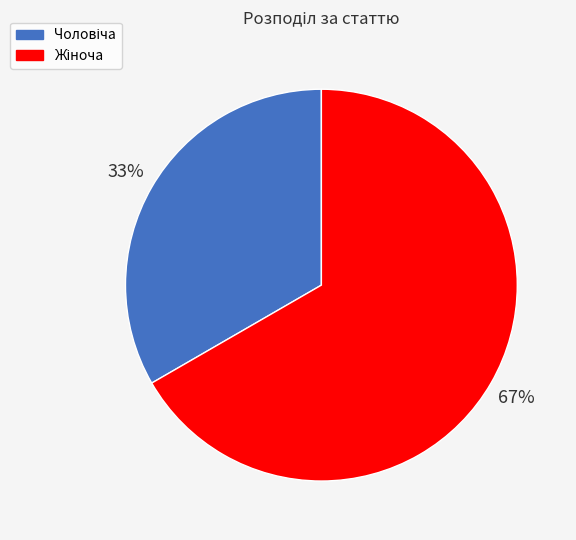

Is there a majority slice in this chart?

Yes